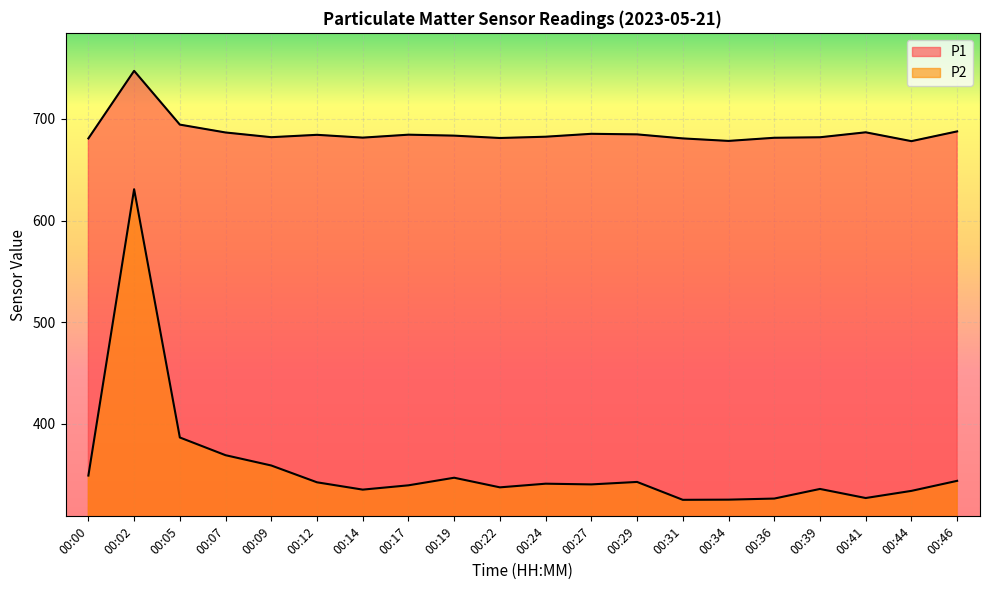

What is the spread (max minus min) of values at 00:24?

341.4